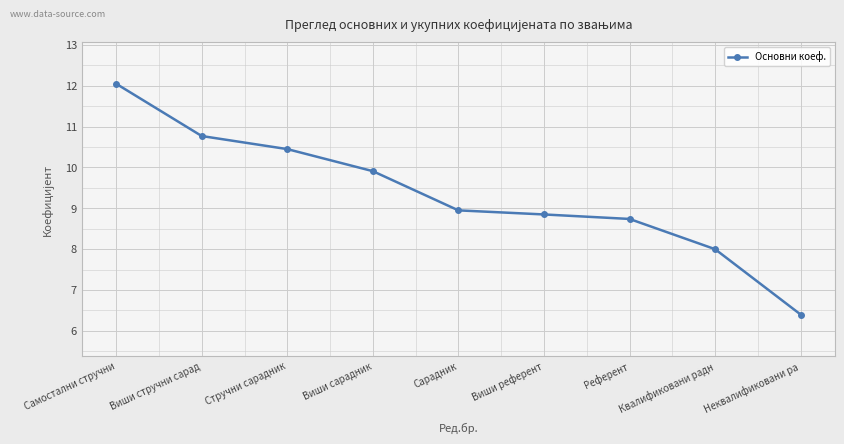

Where does the data first go above 8?

Самостални стручни